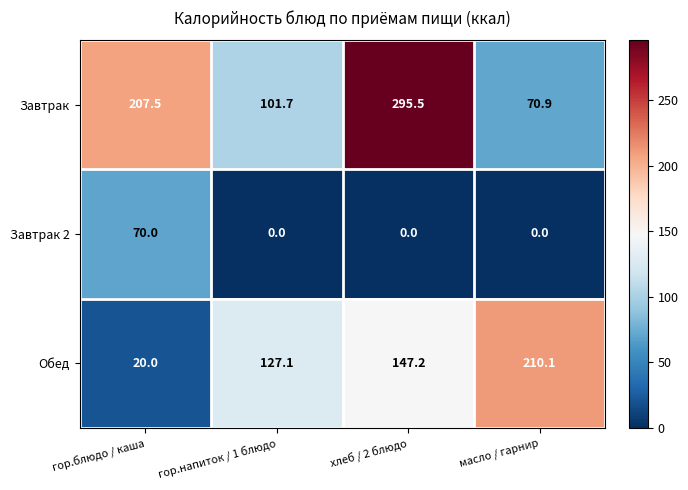

Which series has the largest total across all categories?

Завтрак